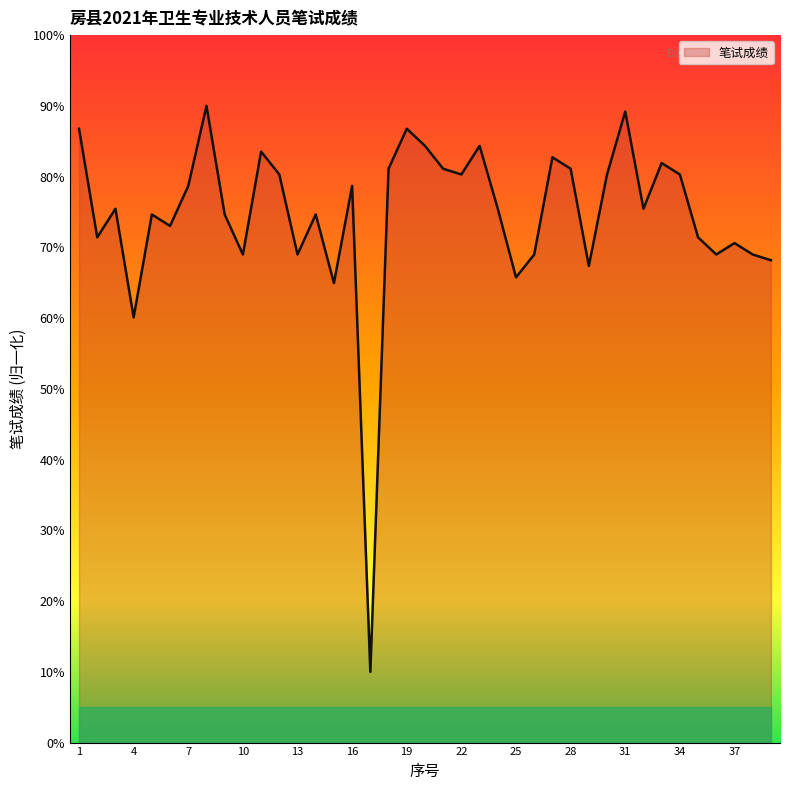

What is the maximum value shown in the chart?

90.0